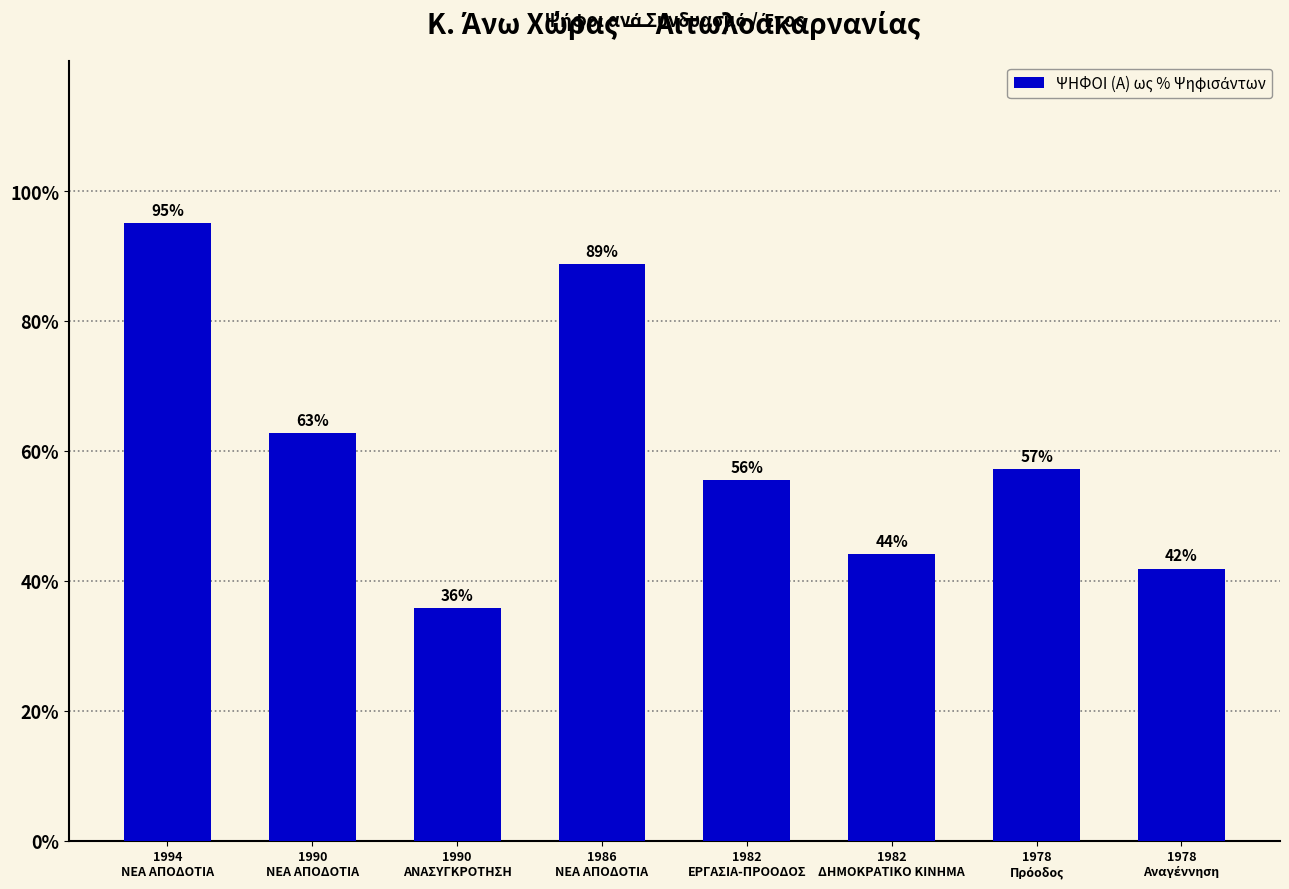

What is the value of the 6th bar from the left?

44.1